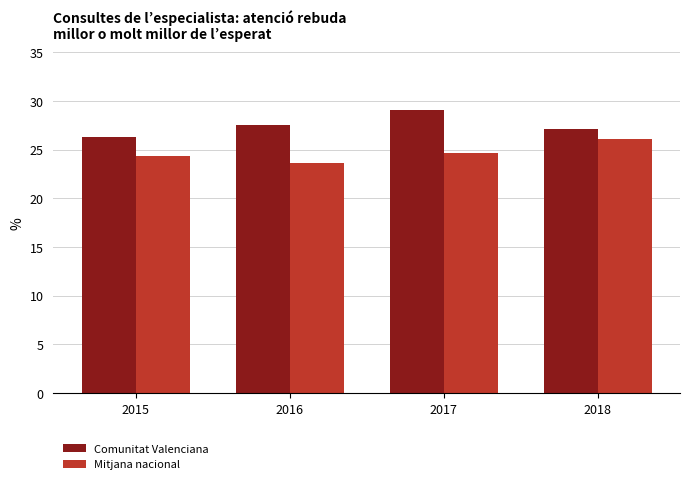

What is the average value of the Comunitat Valenciana series?

27.5